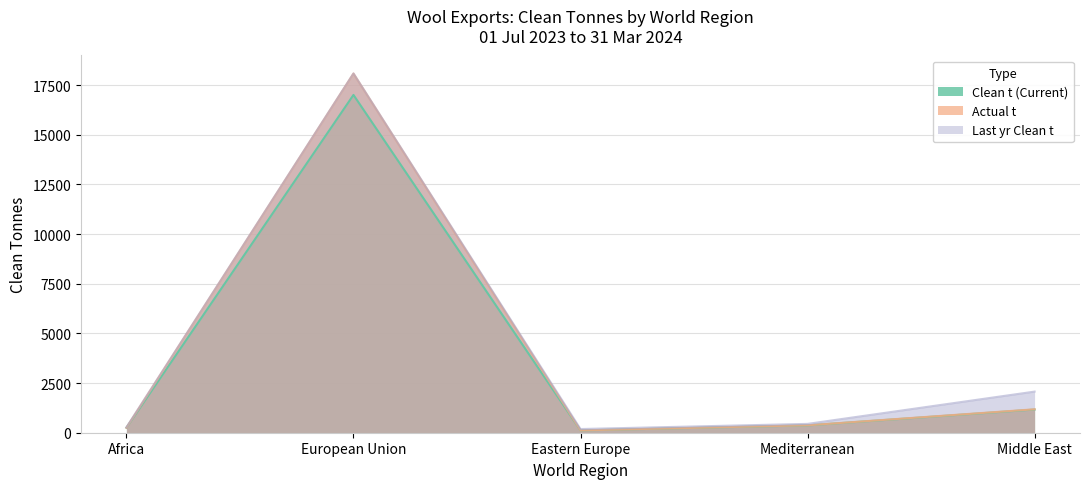

At Mediterranean, list the series in order from smallest to largest.

Clean t (Current), Actual t, Last yr Clean t